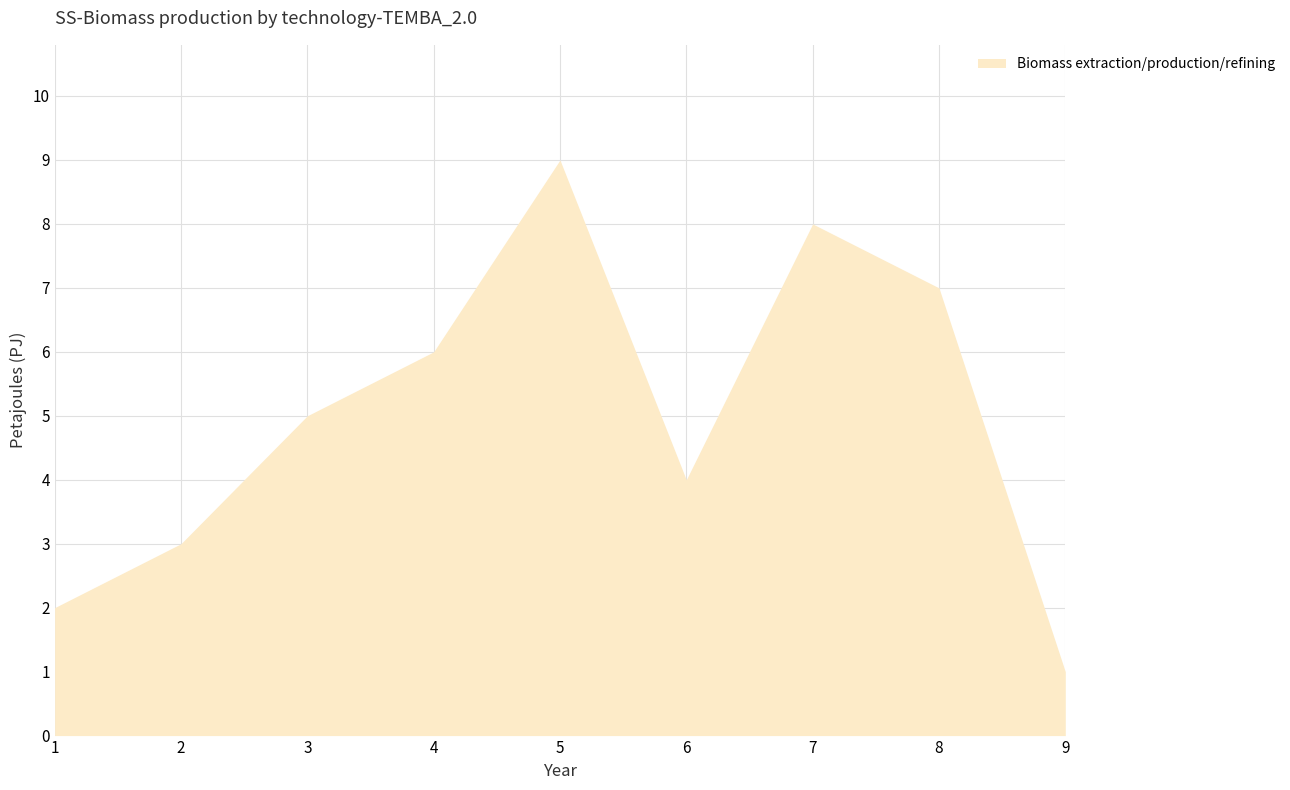

Reading right to left, what are all the values shown in this chart?

1	7	8	4	9	6	5	3	2